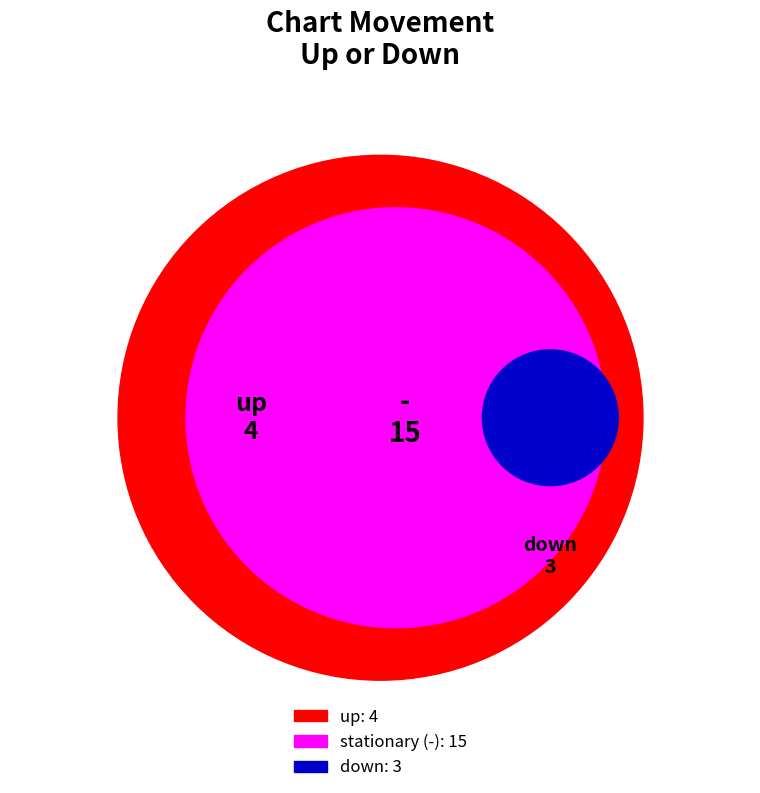

Combined, what portion of the pie is down and -?

81.8%